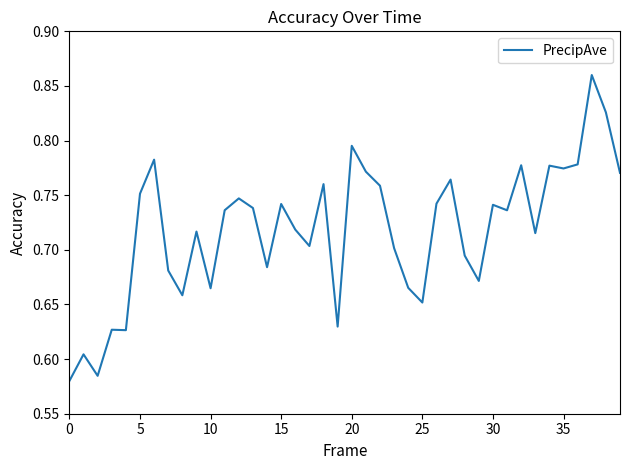

What is the label of the 23rd point from the right?

17